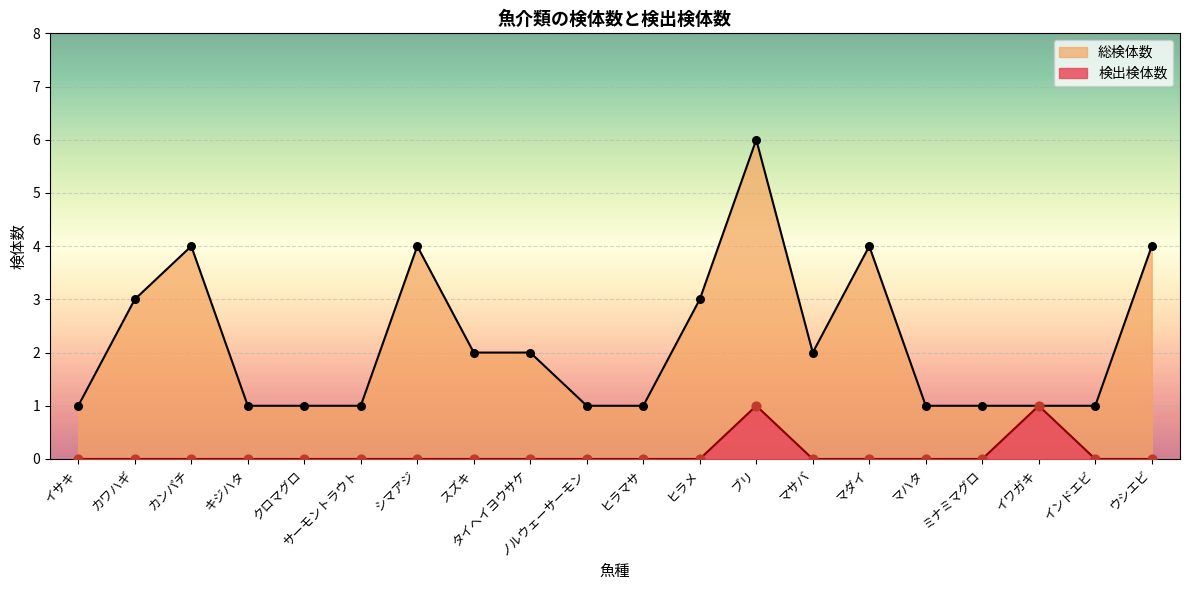

What are all the series names shown in the legend?

総検体数, 検出検体数